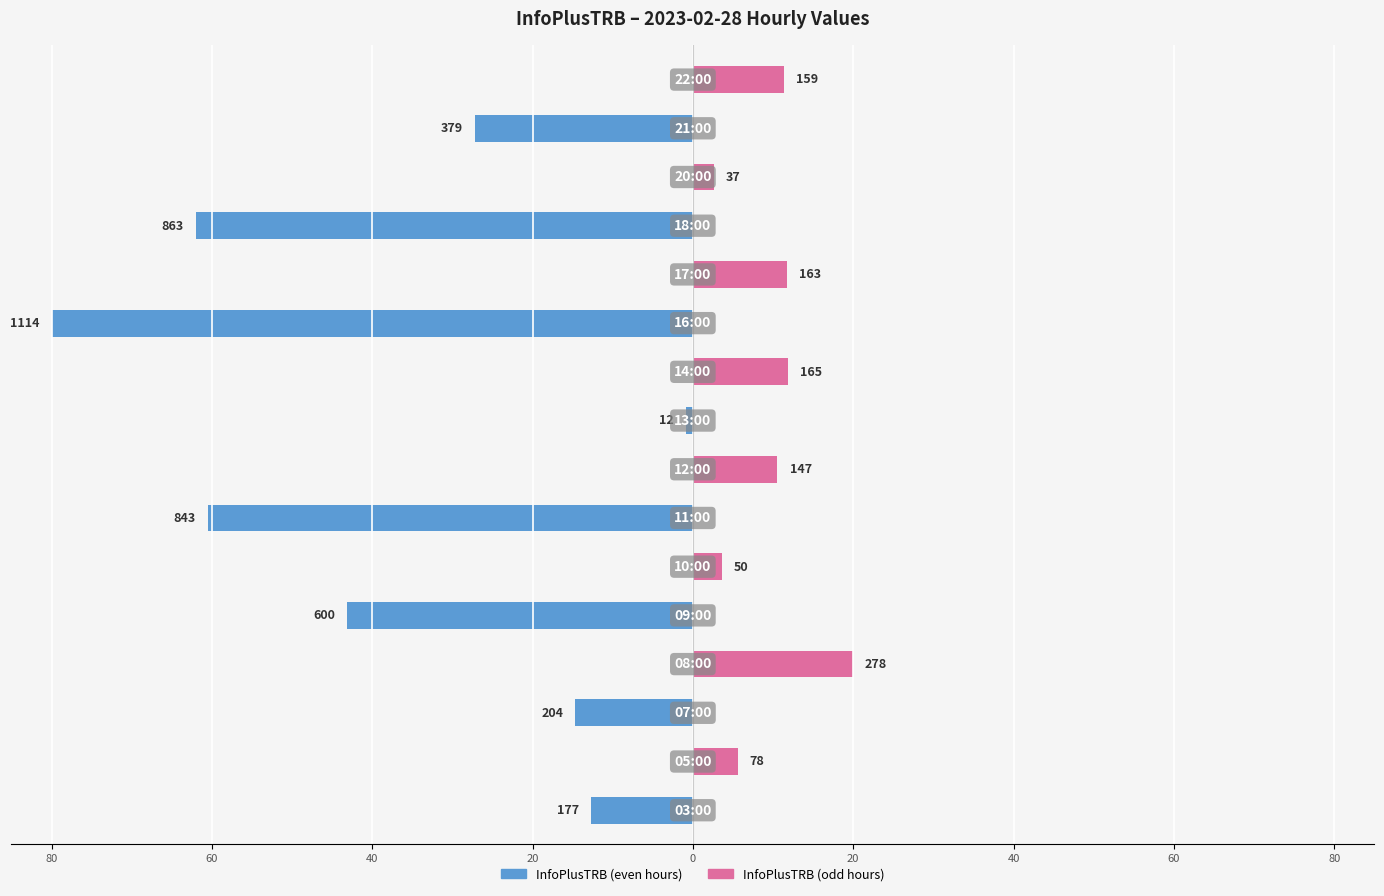

Reading left to right, extract all data points from this chart.

InfoPlusTRB (even hours): -12.7	0.0	-14.6	0.0	-43.1	0.0	-60.5	0.0	-0.9	0.0	-80.0	0.0	-62.0	0.0	-27.2	0.0
InfoPlusTRB (odd hours): 0.0	5.6	0.0	20.0	0.0	3.6	0.0	10.6	0.0	11.8	0.0	11.7	0.0	2.7	0.0	11.4